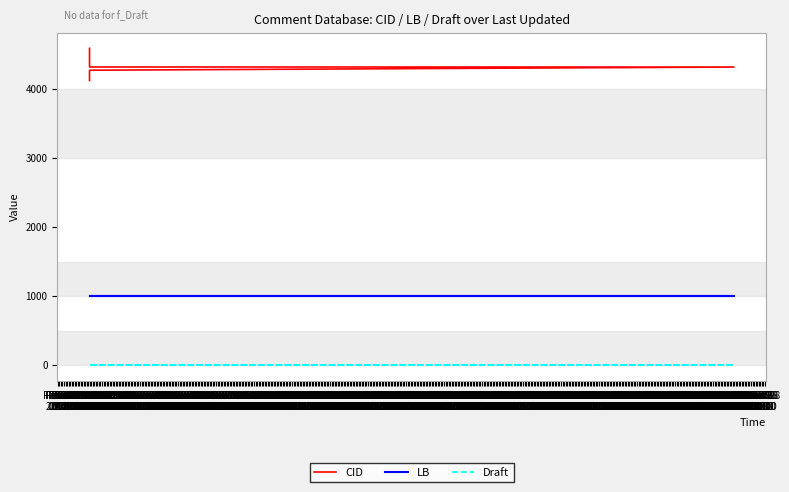

Rank the categories by LB value from lowest to highest.

Feb 18
22:00, Feb 19
00:00, Feb 19
02:00, Feb 19
04:00, Feb 19
06:00, Feb 19
08:00, Feb 19
10:00, Feb 19
12:00, Feb 19
14:00, Feb 19
16:00